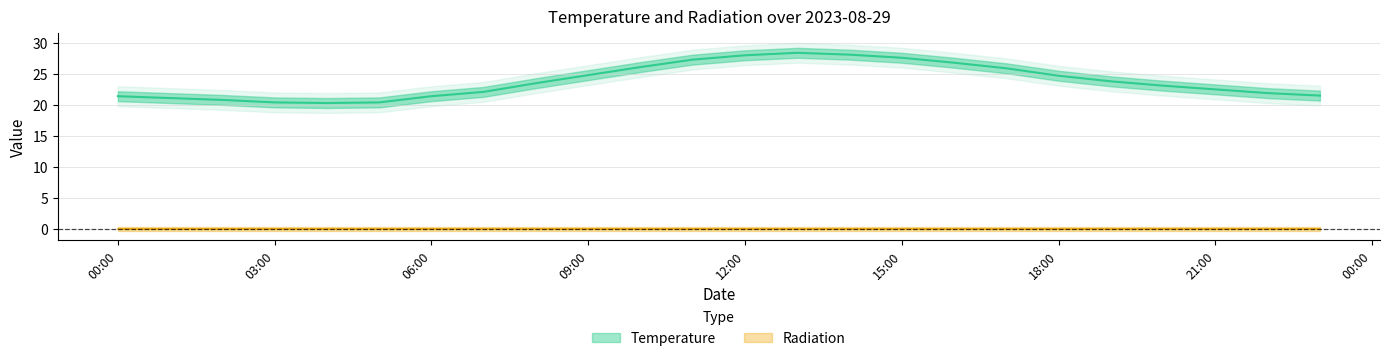

What is the maximum value shown in the chart?

28.4